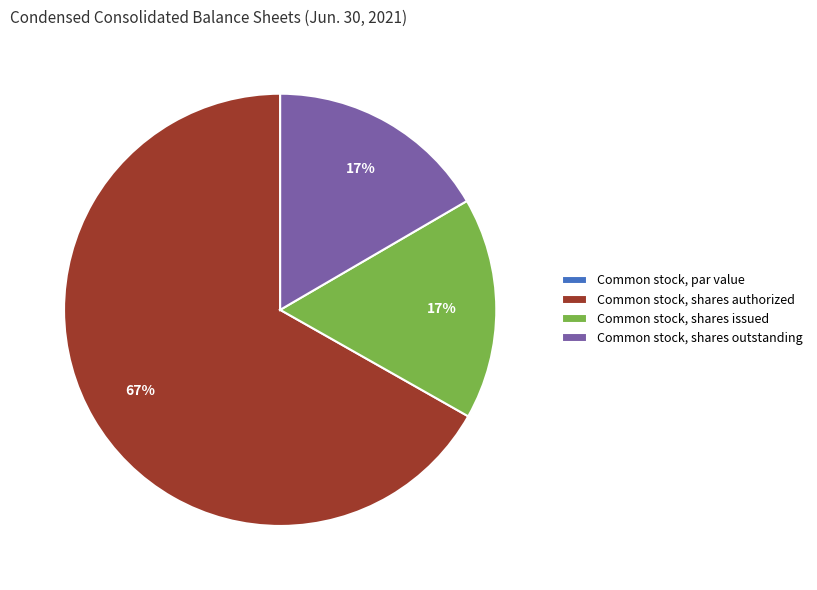

Is Common stock, shares authorized the majority of the pie?

Yes